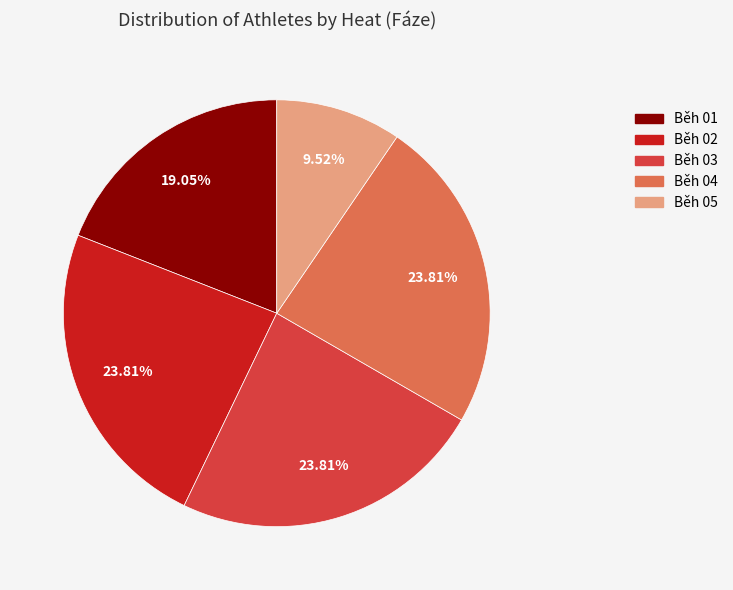

Does any single category account for the majority?

No